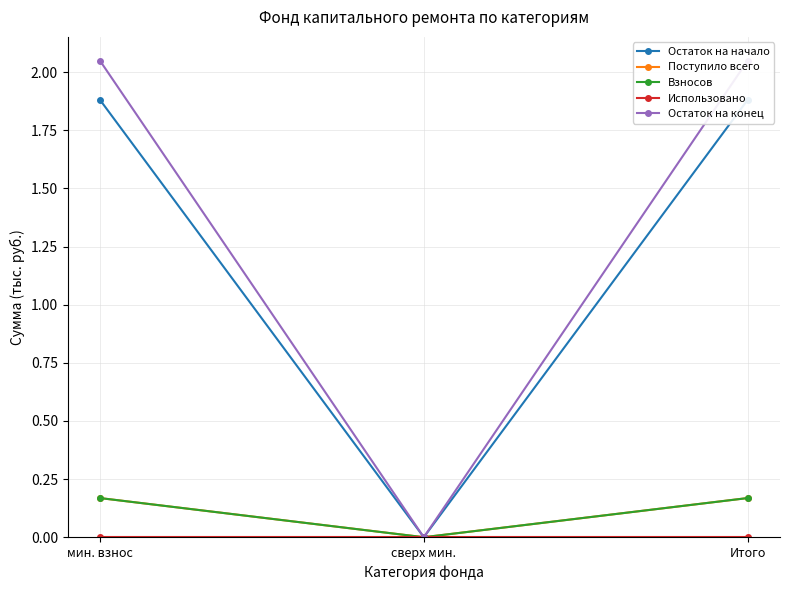

Where is Поступило всего nearest to the value 0?

сверх мин.